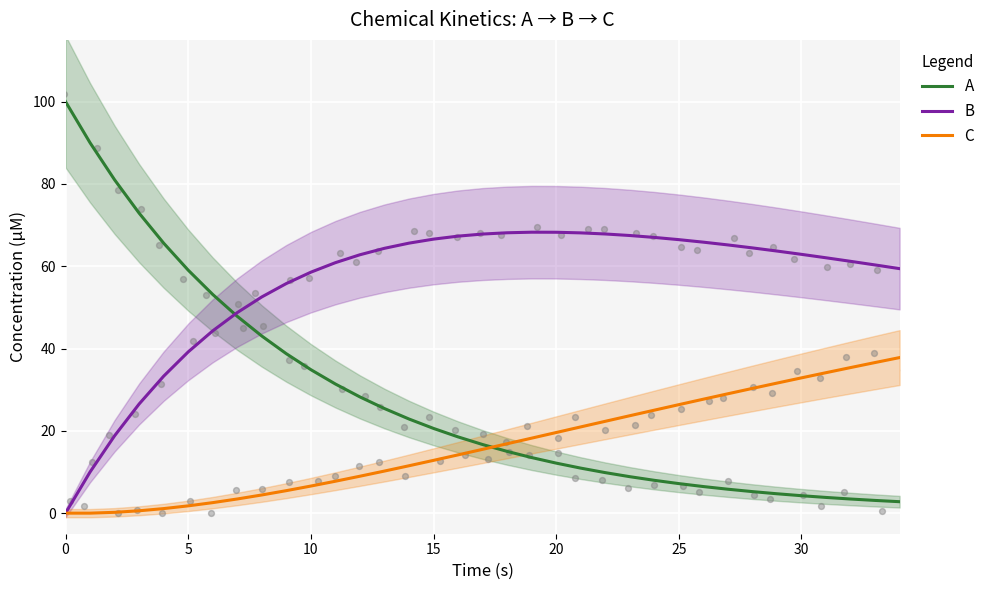

At how many categories does at least one series exceed 96?

1